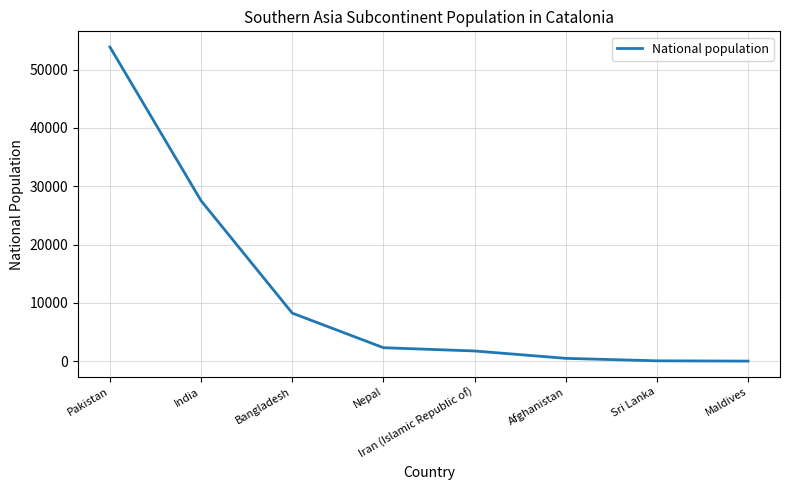

What is the minimum value shown in the chart?

10